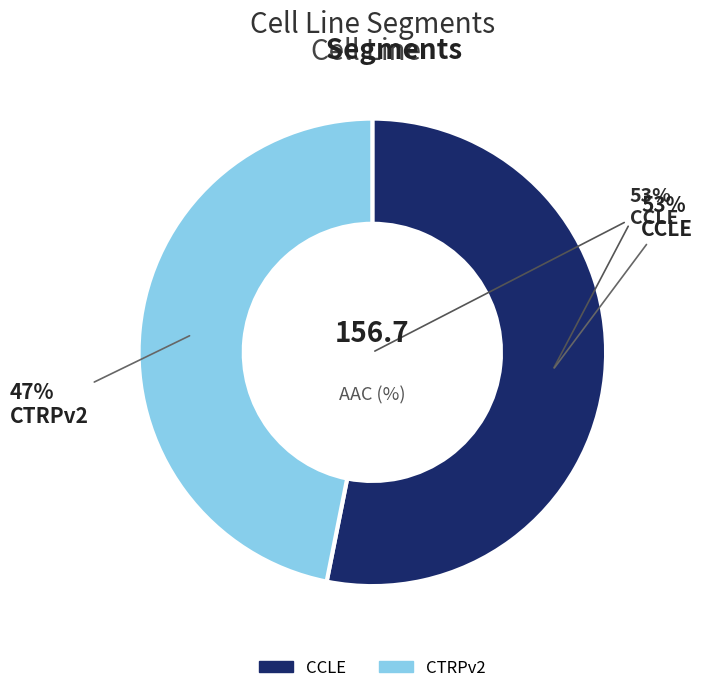

To the nearest percent, what is the difference between the CTRPv2 and CCLE slice percentages?

6%